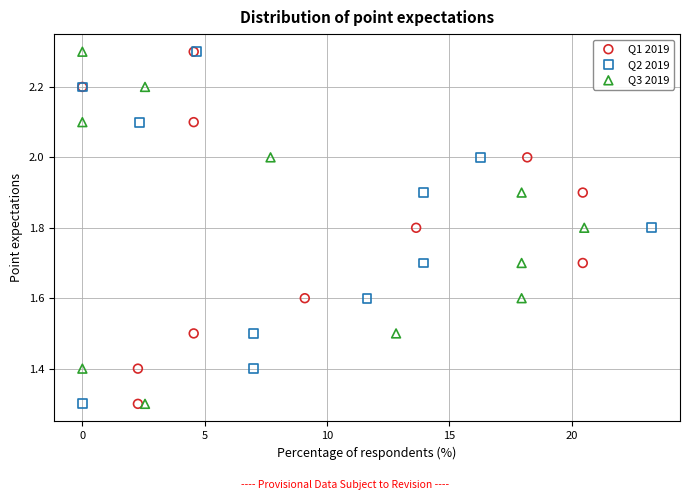

What are all the series names shown in the legend?

Q1 2019, Q2 2019, Q3 2019